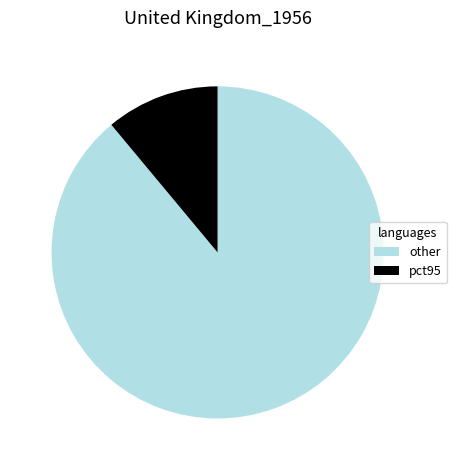

What is the ratio of the value at other to the value at pct95?

8.1